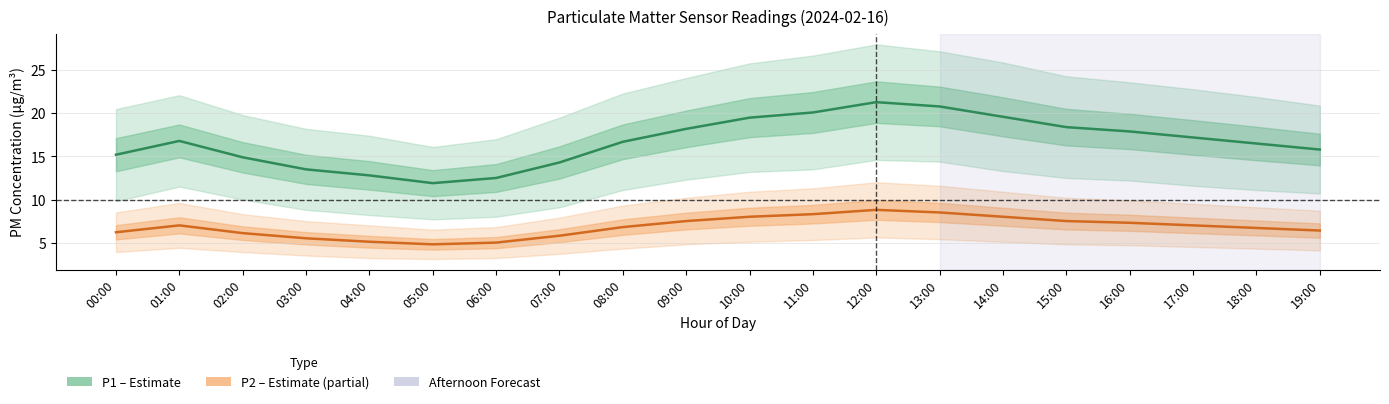

Reading right to left, extract all data points from this chart.

P1 (PM10): 19:00=15.8	18:00=16.5	17:00=17.2	16:00=17.9	15:00=18.4	14:00=19.6	13:00=20.8	12:00=21.3	11:00=20.1	10:00=19.5	09:00=18.2	08:00=16.7	07:00=14.3	06:00=12.5	05:00=11.9	04:00=12.8	03:00=13.5	02:00=14.9	01:00=16.8	00:00=15.2
P2 (PM2.5): 19:00=6.4	18:00=6.7	17:00=7.0	16:00=7.3	15:00=7.5	14:00=8.0	13:00=8.5	12:00=8.8	11:00=8.3	10:00=8.0	09:00=7.5	08:00=6.8	07:00=5.8	06:00=5.0	05:00=4.8	04:00=5.1	03:00=5.5	02:00=6.1	01:00=7.0	00:00=6.2